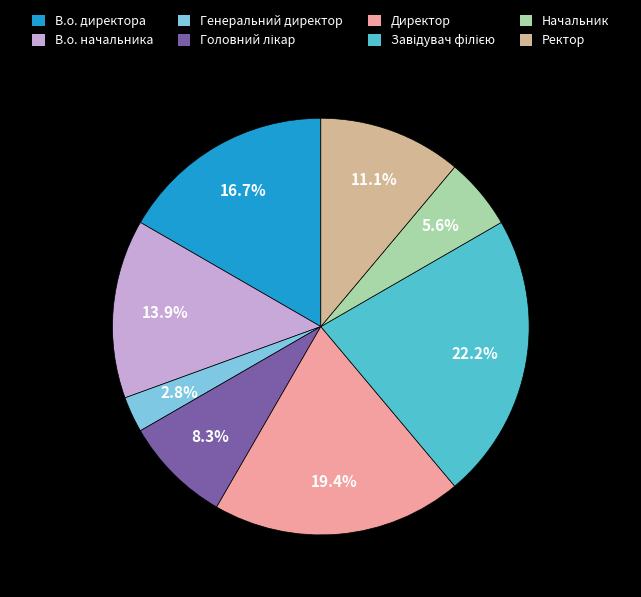

Which slice is the smallest?

Генеральний директор